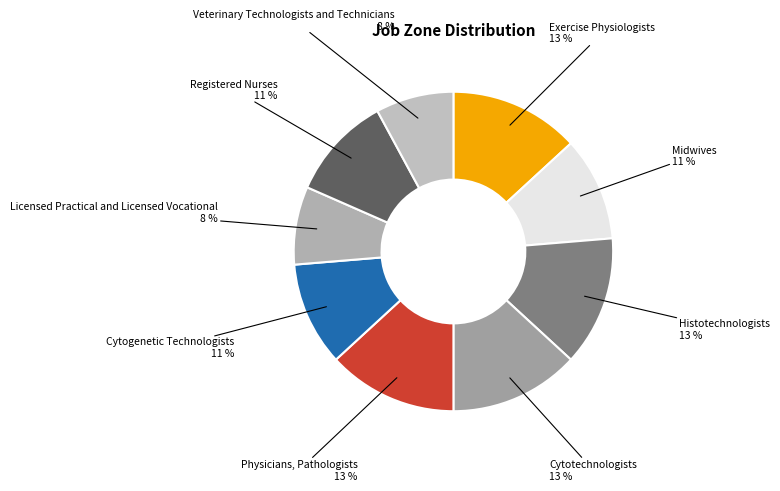

Count the number of slices in the pie.

9